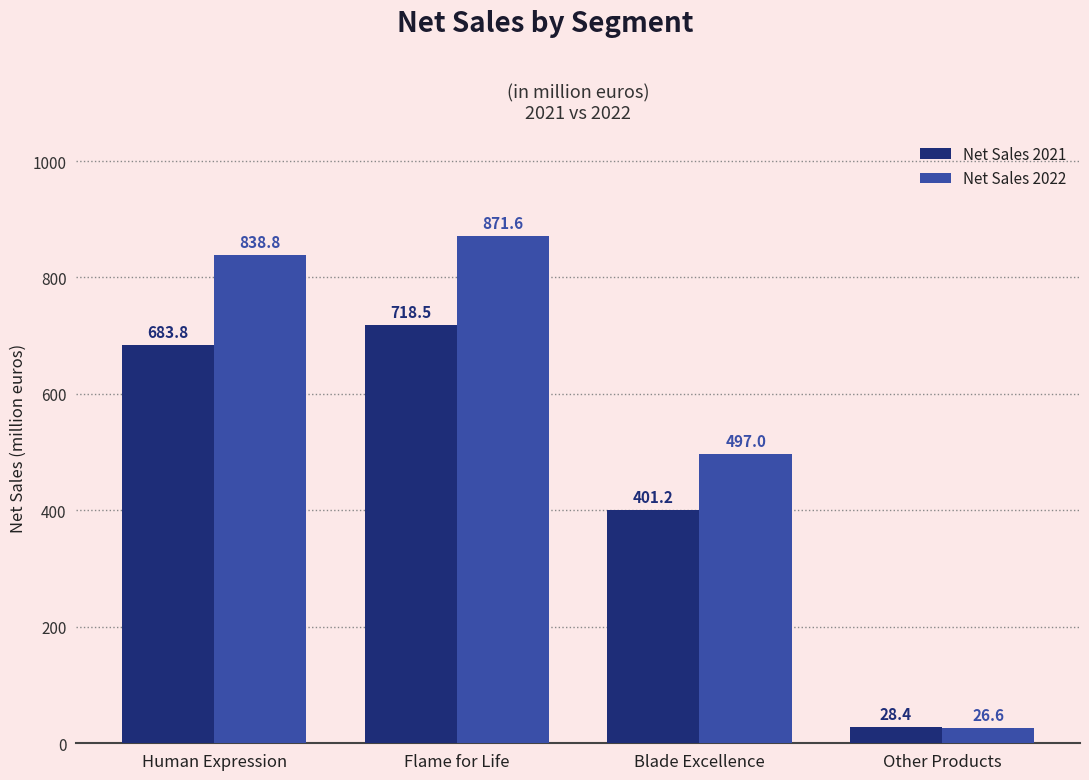

What is the difference between the highest and lowest values at Human Expression?

155.0